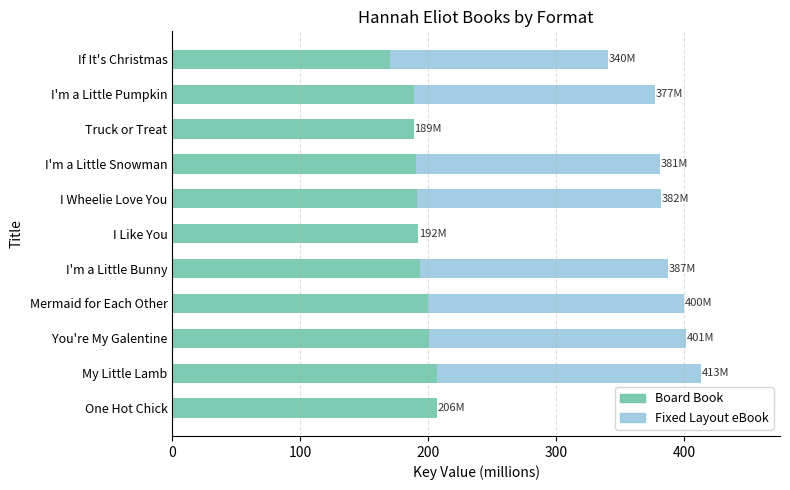

What is the sum of the Board Book values at If It's Christmas and I'm a Little Bunny?

363.7